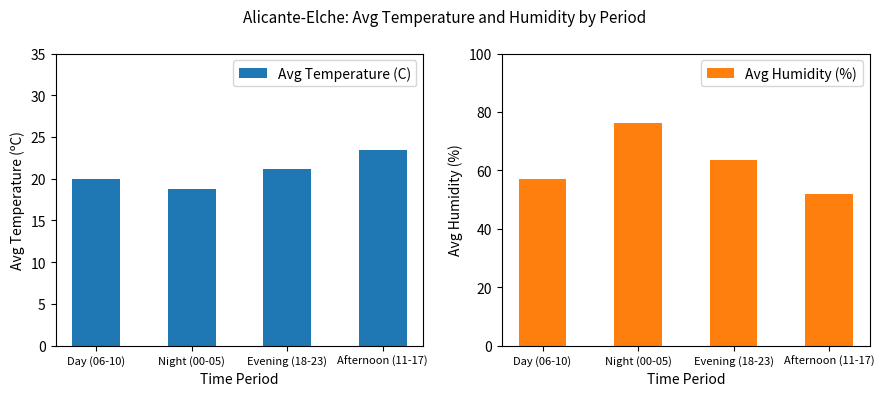

What is the difference between the maximum and second lowest values in the Avg Temperature (C) series?

3.5